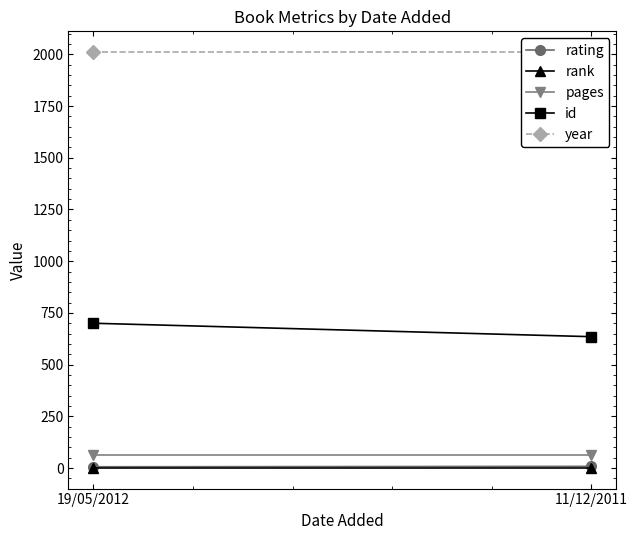

Is the value of year at 19/05/2012 greater than the value of rating at 19/05/2012?

Yes